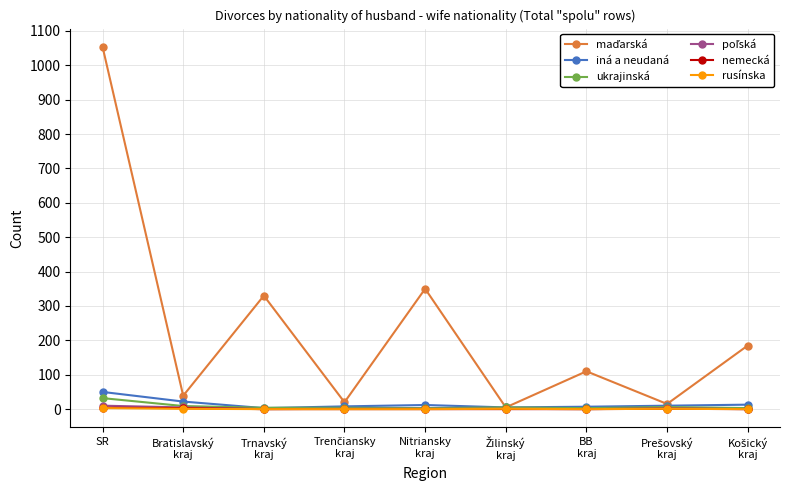

At how many categories does at least one series exceed 124?

4